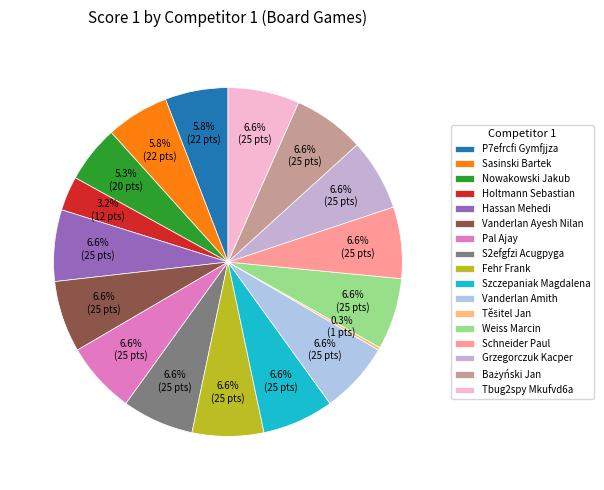

The Holtmann Sebastian slice represents 16% of the pie. True or false?

False